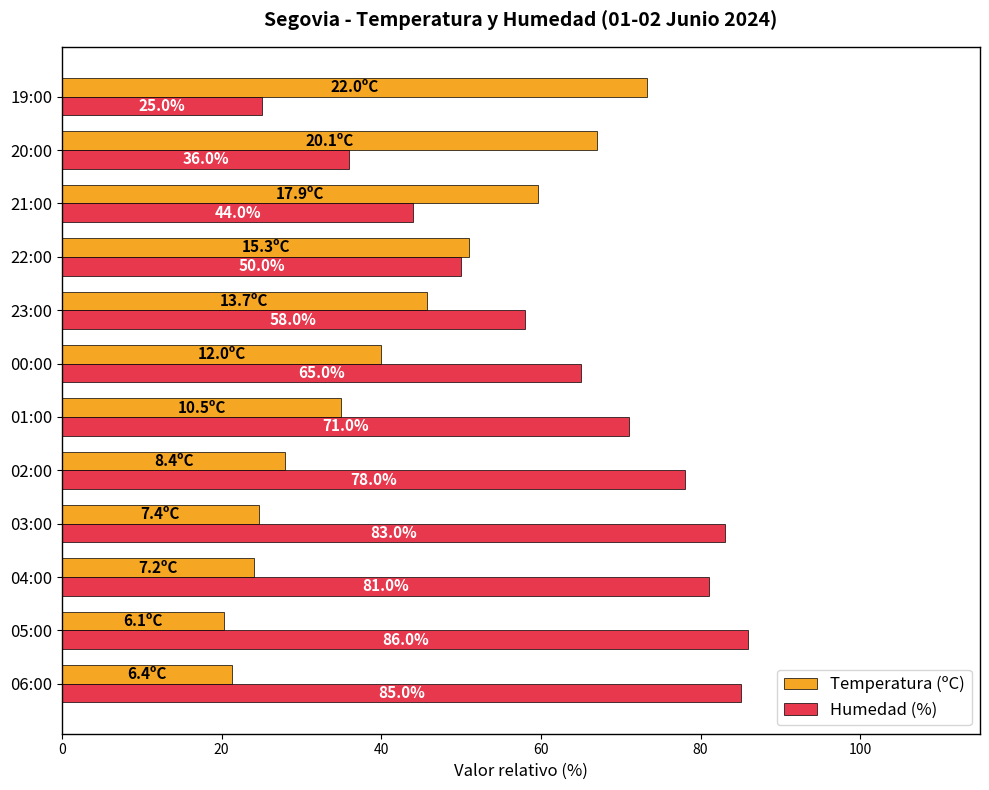

The value of Temperatura (ºC) at 19:00 is 104.2. True or false?

False